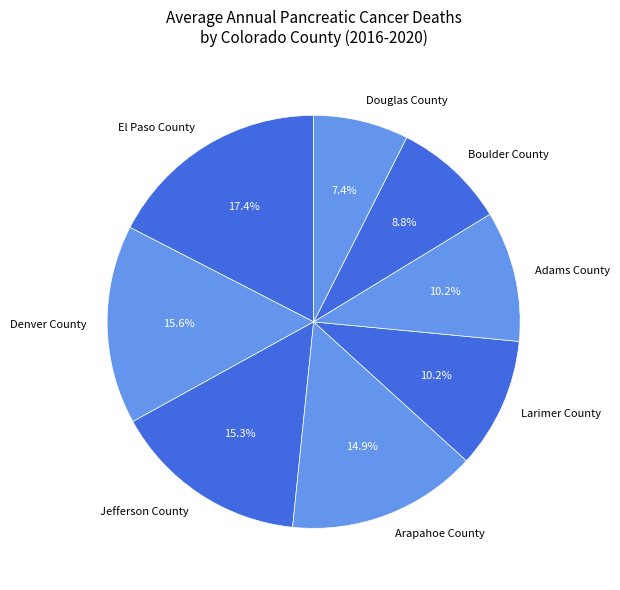

Count the number of slices in the pie.

8